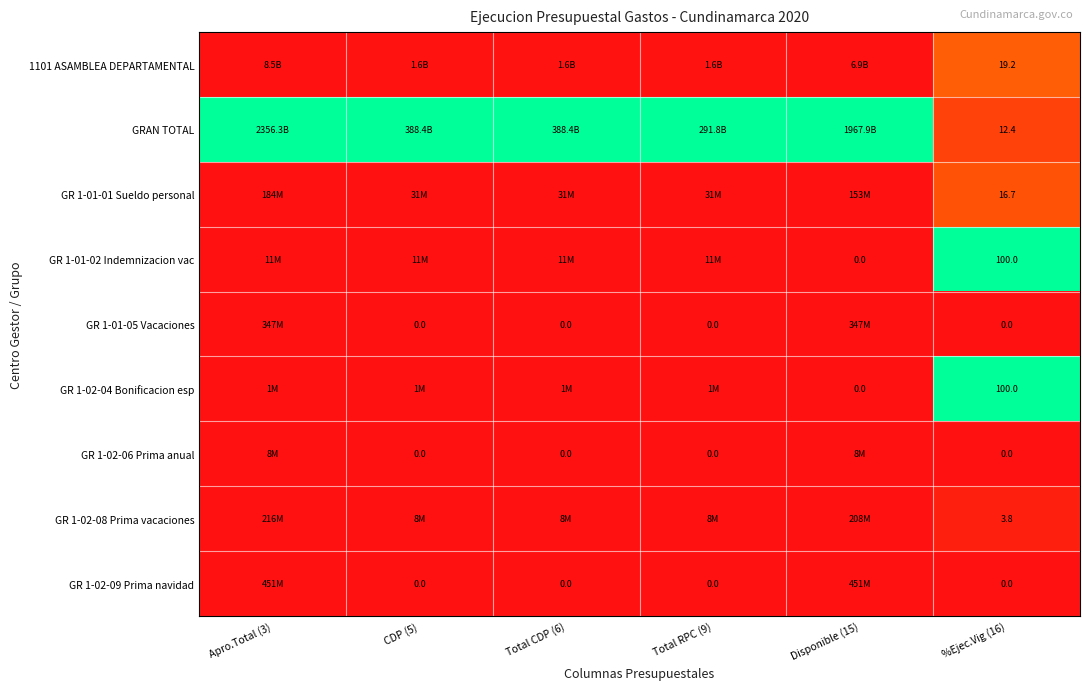

Is the value of GR 1-02-06 Prima anual at Apro.Total (3) greater than the value of GR 1-02-04 Bonificacion esp at CDP (5)?

Yes